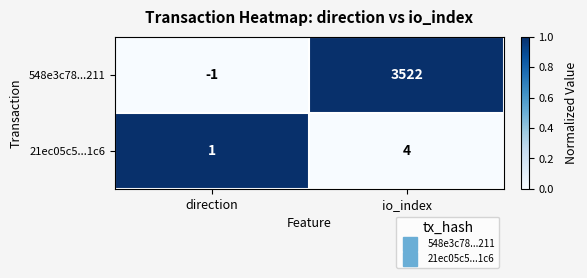

Which category has the highest value across all series?

io_index